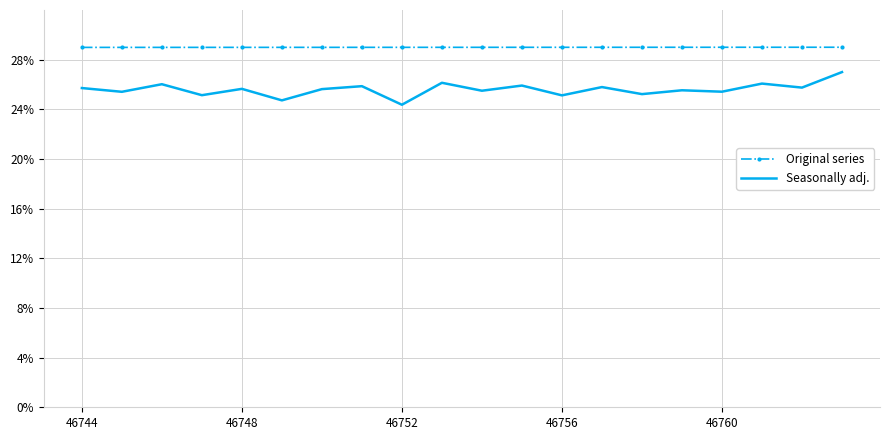

Which series has the widest spread of values?

Seasonally adj.